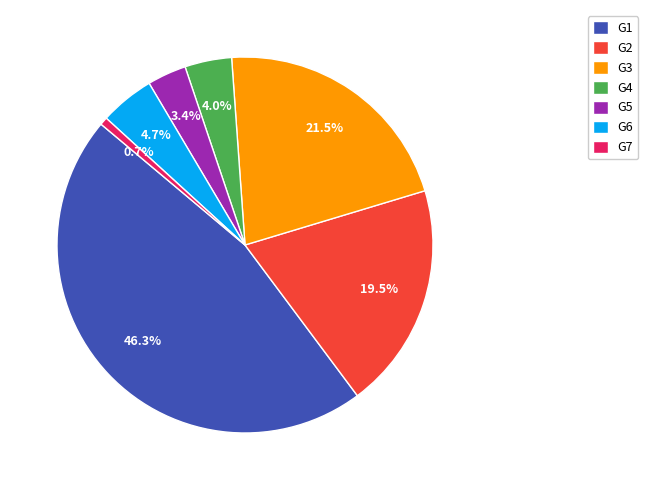

Does G5 account for over 50% of the chart?

No